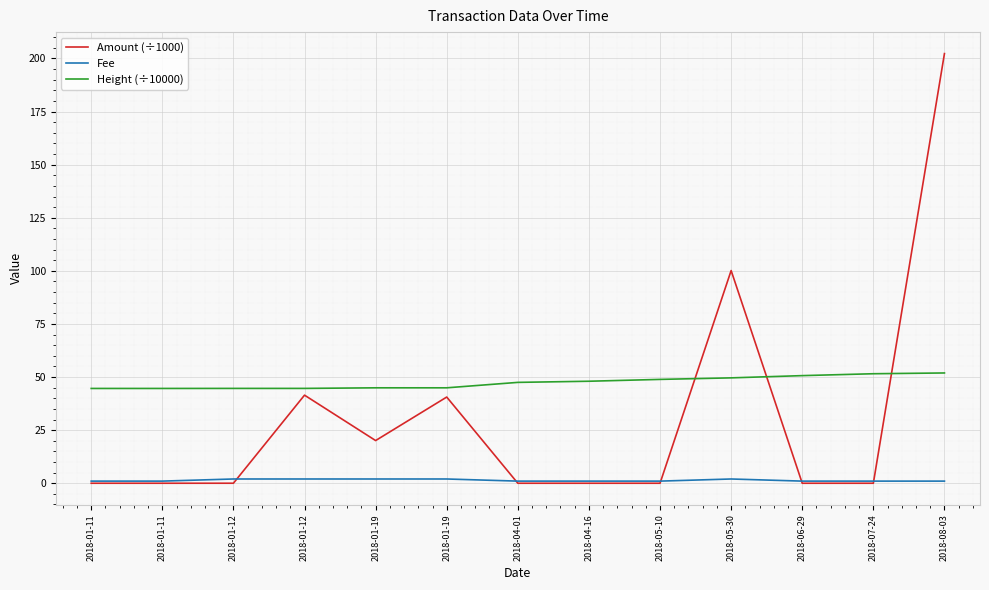

List the series in order of their peak value, lowest first.

Fee, Height (÷10000), Amount (÷1000)